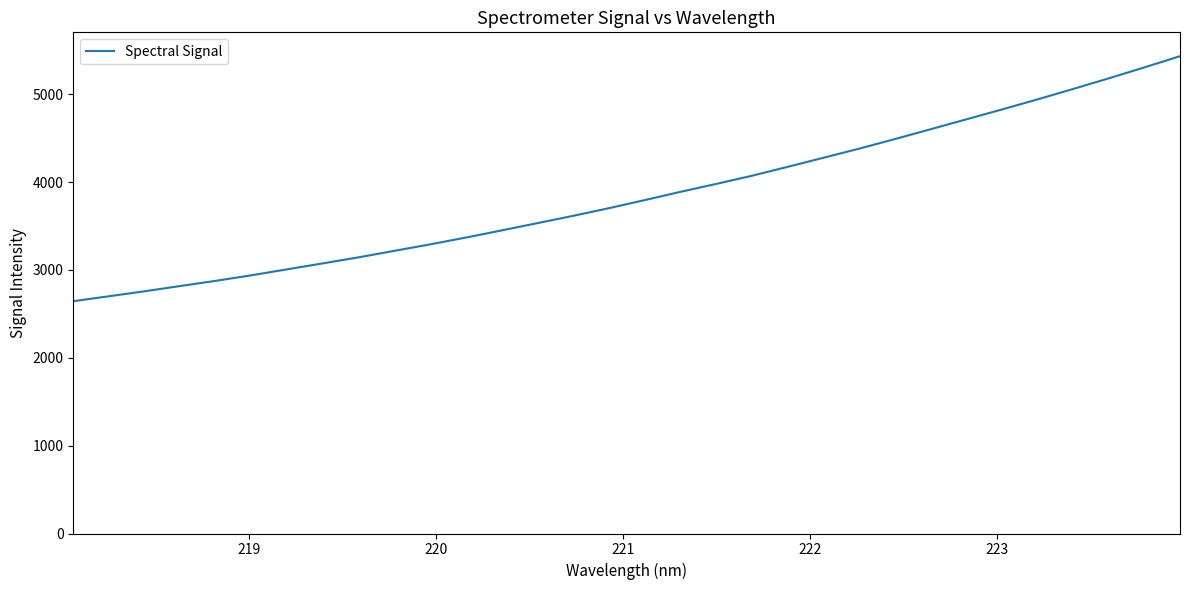

What is the smallest value displayed?

2644.5